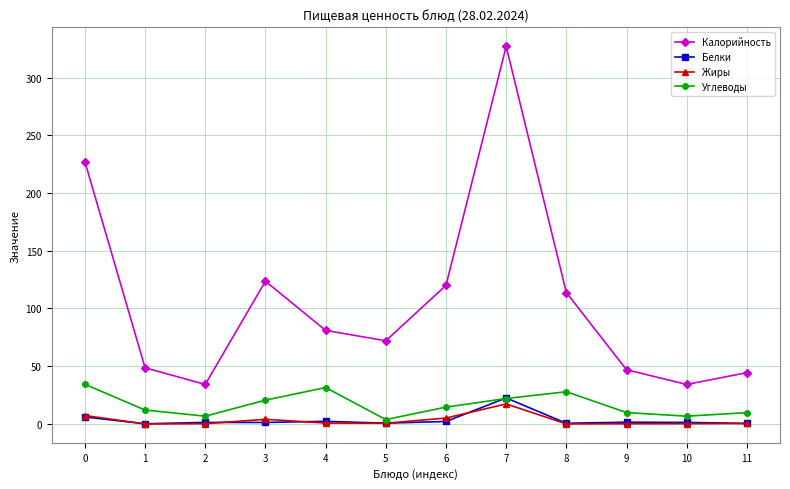

What is the maximum value shown in the chart?

327.0